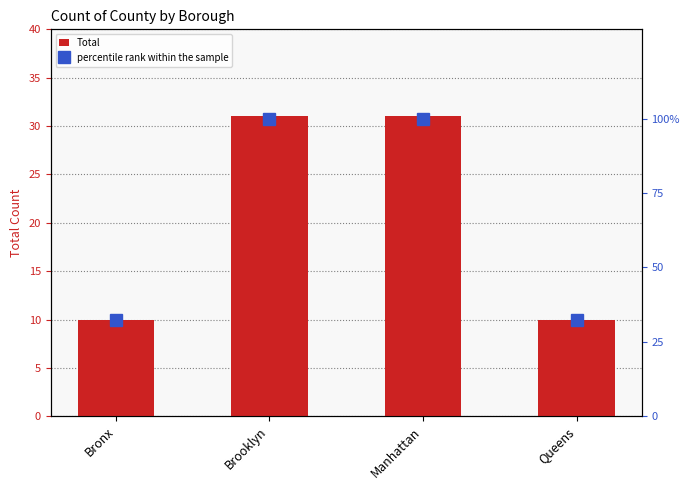

Where is Total nearest to the value 20?

Bronx